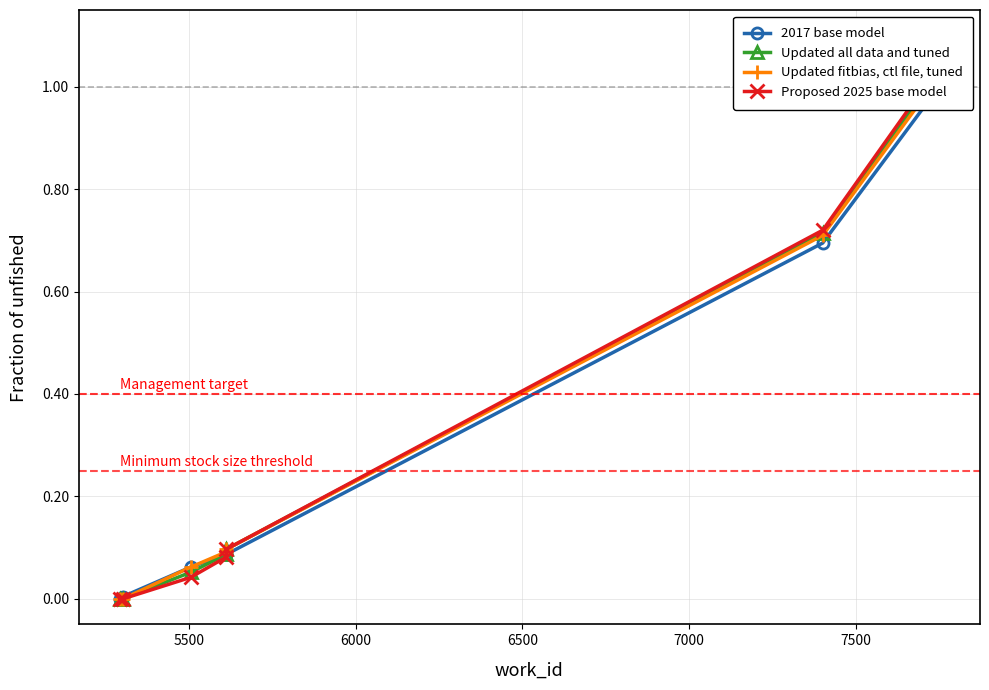

How many values in the Updated fitbias, ctl file, tuned series exceed 0?

5